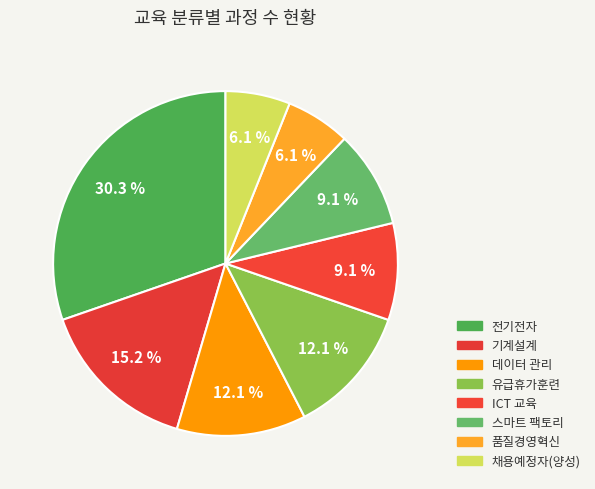

Which has a higher value, ICT 교육 or 데이터 관리?

데이터 관리